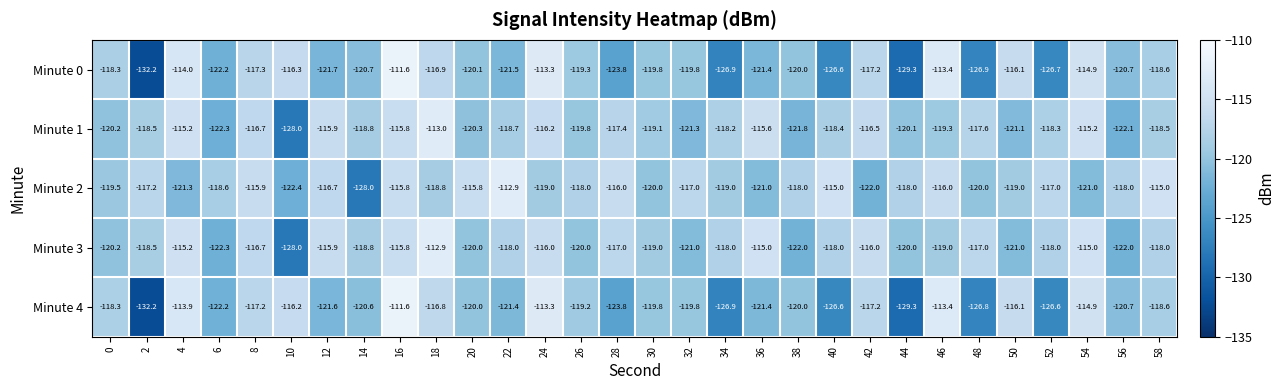

The value of Minute 4 at 52 is -126.6. True or false?

True